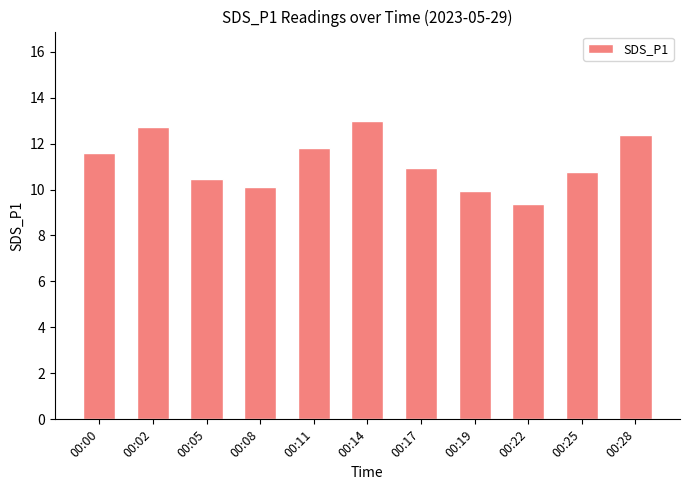

What is the difference between the second highest and second lowest values?

2.8